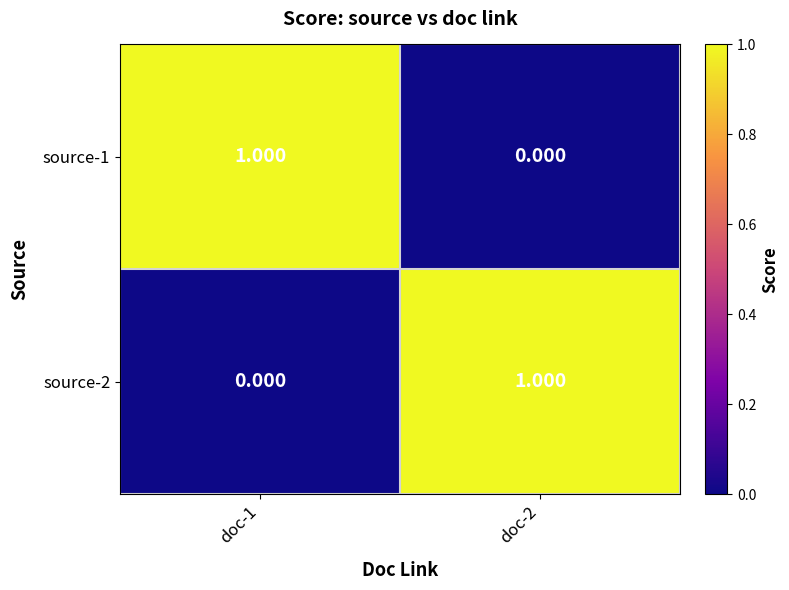

What is the spread (max minus min) of values at doc-2?

1